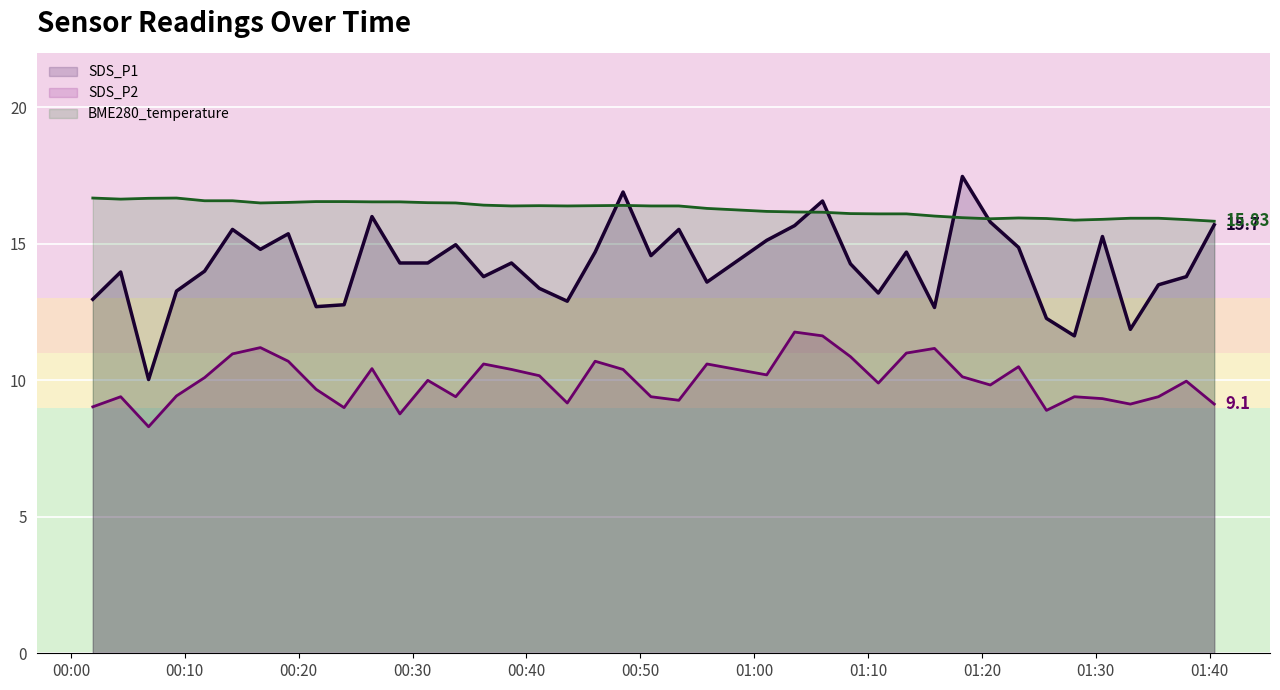

True or false: SDS_P2 and SDS_P1 intersect in this chart.

False